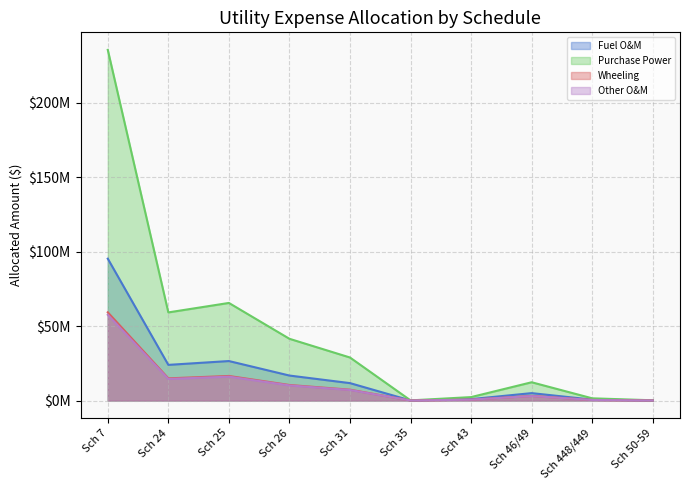

Which series has the largest total across all categories?

Purchase Power